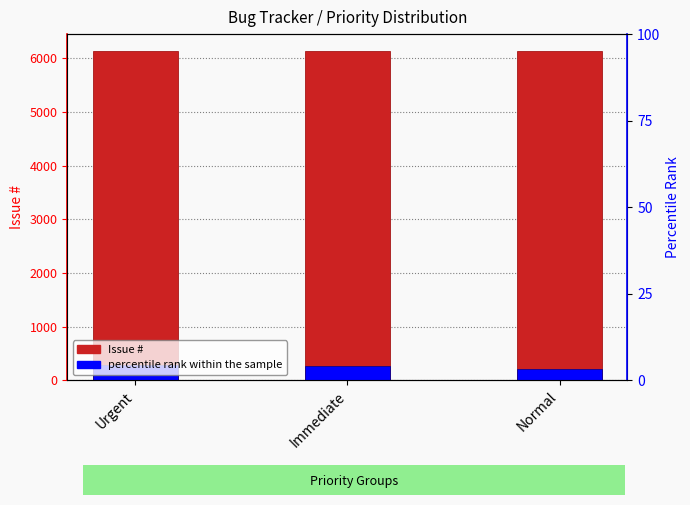

List the series in order of their overall mean, highest first.

Issue #, percentile rank within the sample